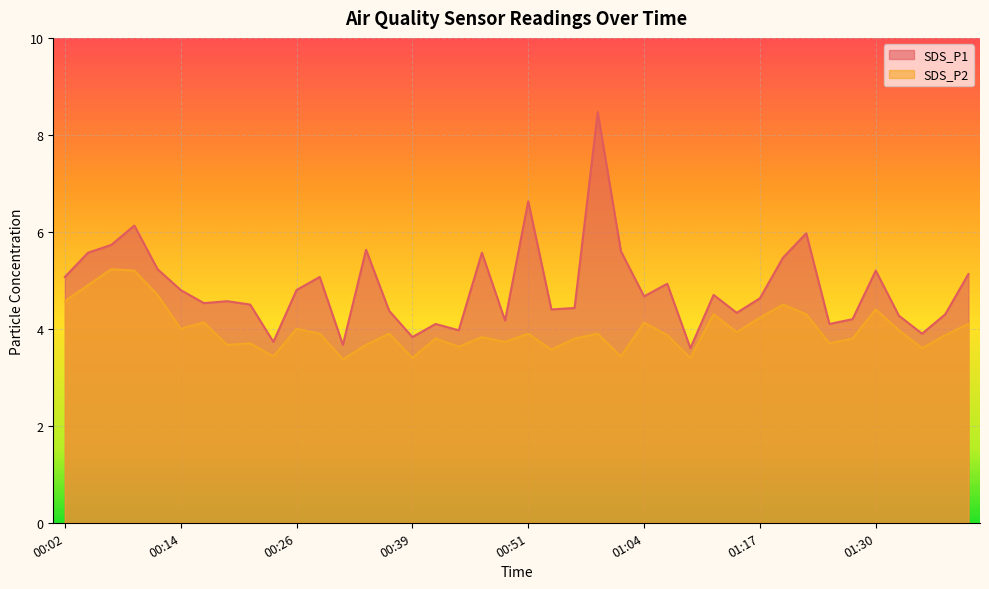

True or false: SDS_P1 and SDS_P2 cross at least once.

False